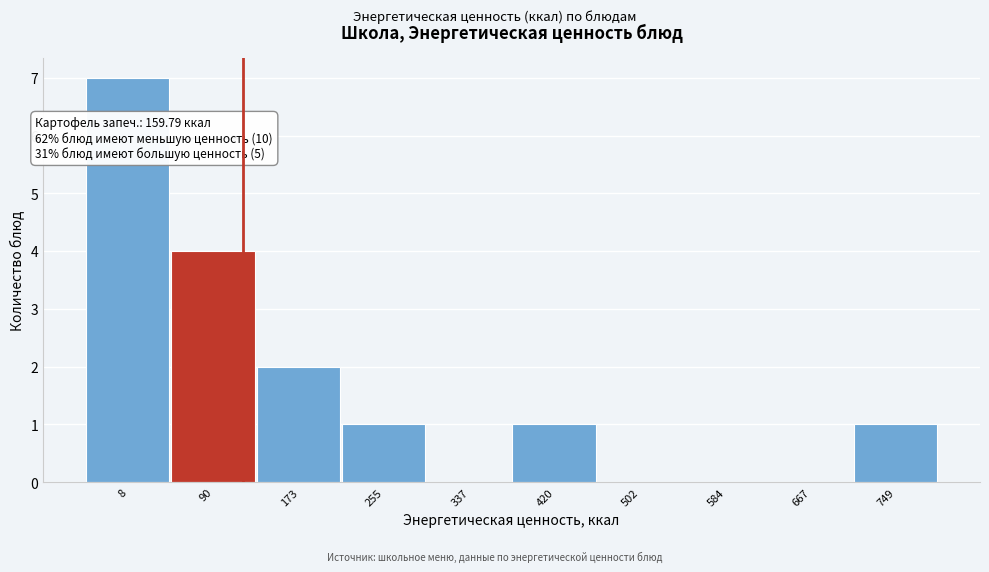

Reading right to left, list all the values displayed in this chart.

749=1	667=0	584=0	502=0	420=1	337=0	255=1	173=2	90=4	8=7